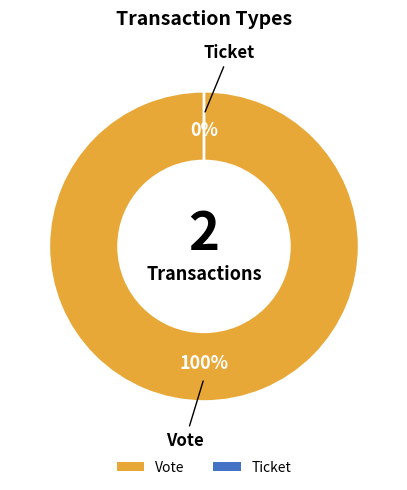

Between Ticket and Vote, which is larger?

Vote